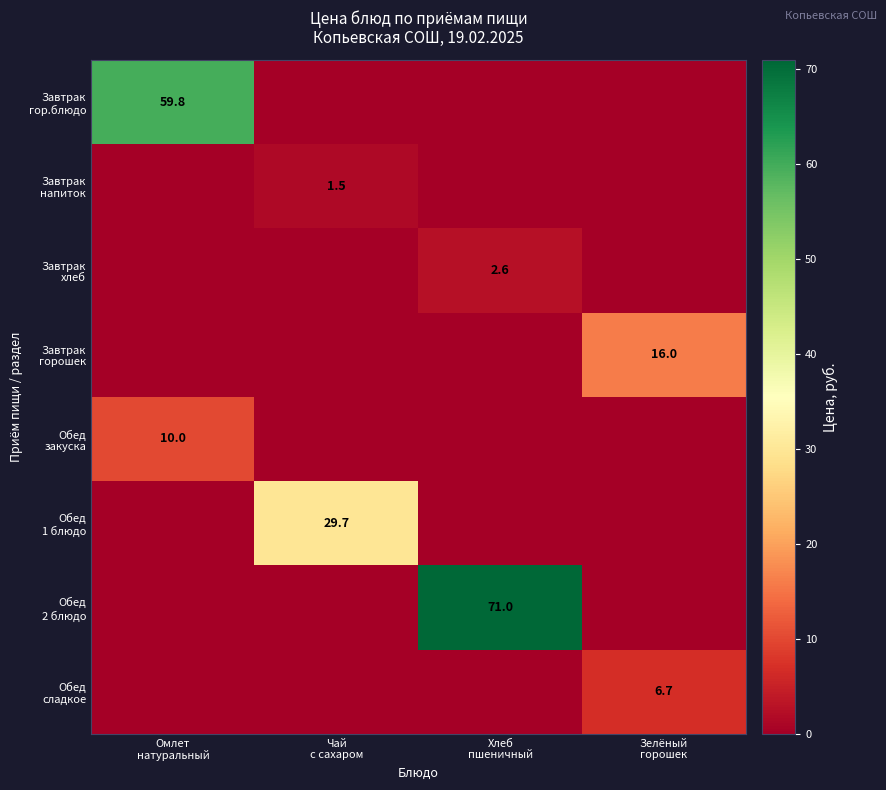

At how many categories does at least one series exceed 18?

3